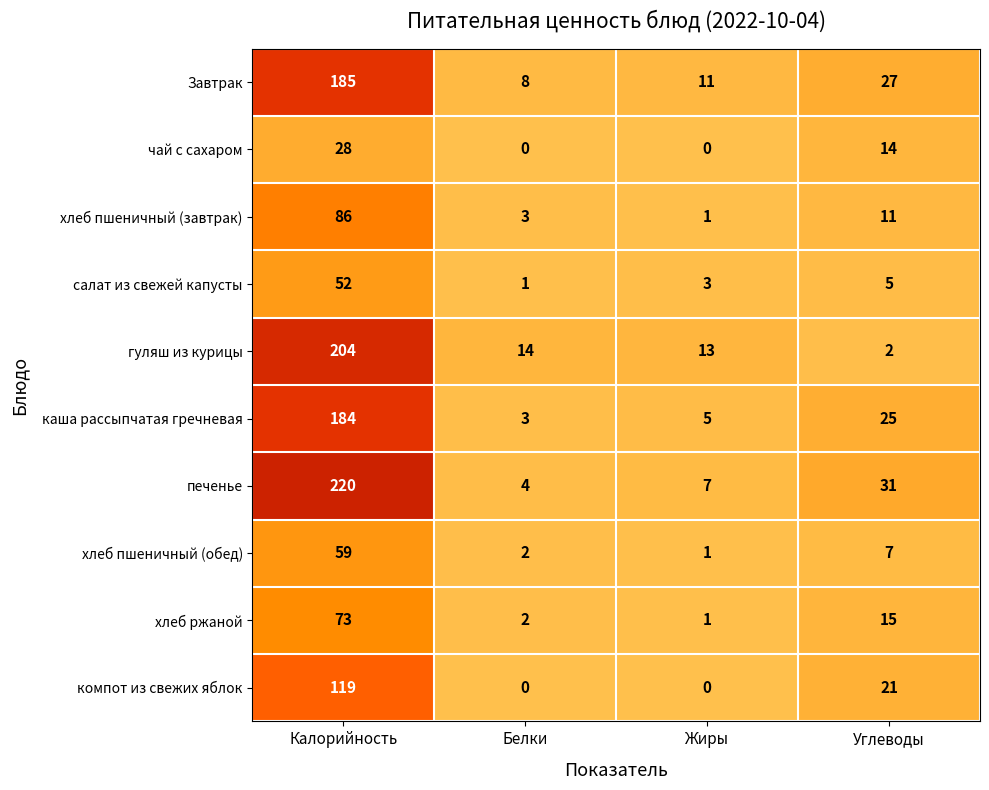

How many distinct data groups are displayed?

10